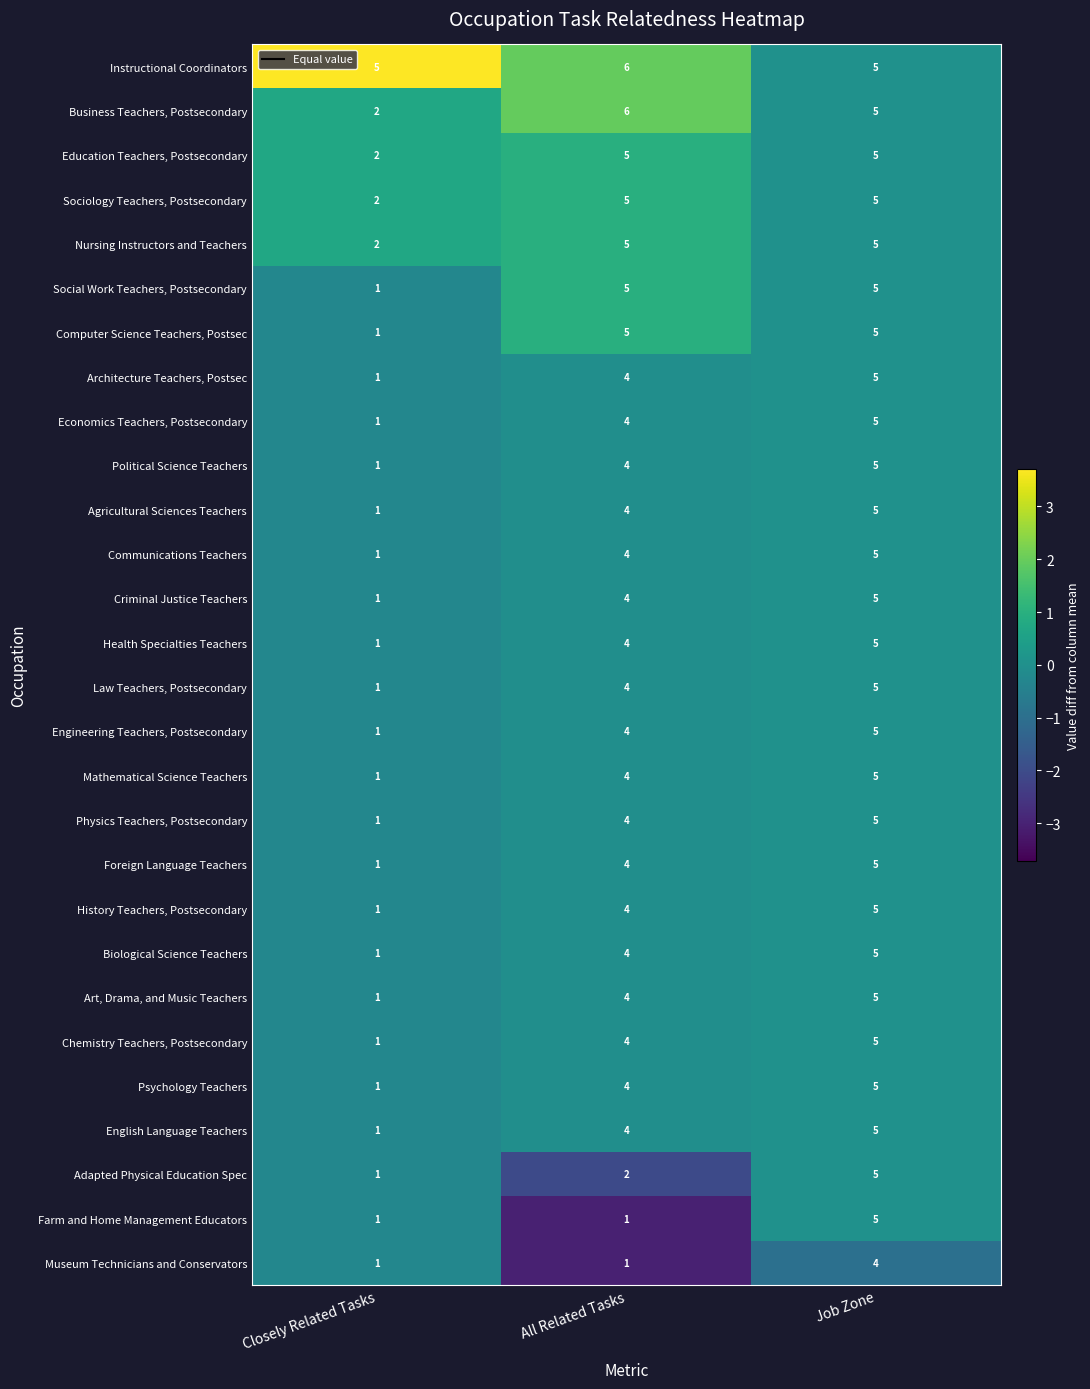

Which label corresponds to the largest value in the chart?

All Related Tasks